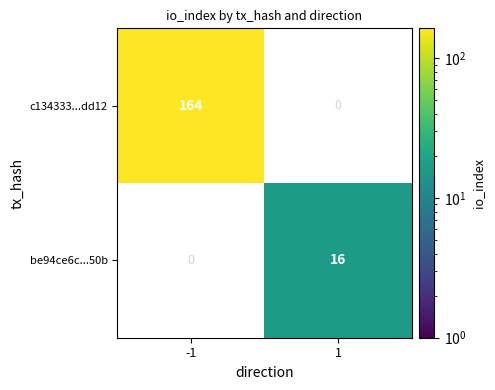

Is the value of c134333...dd12 at -1 greater than the value of be94ce6c...50b at 1?

Yes